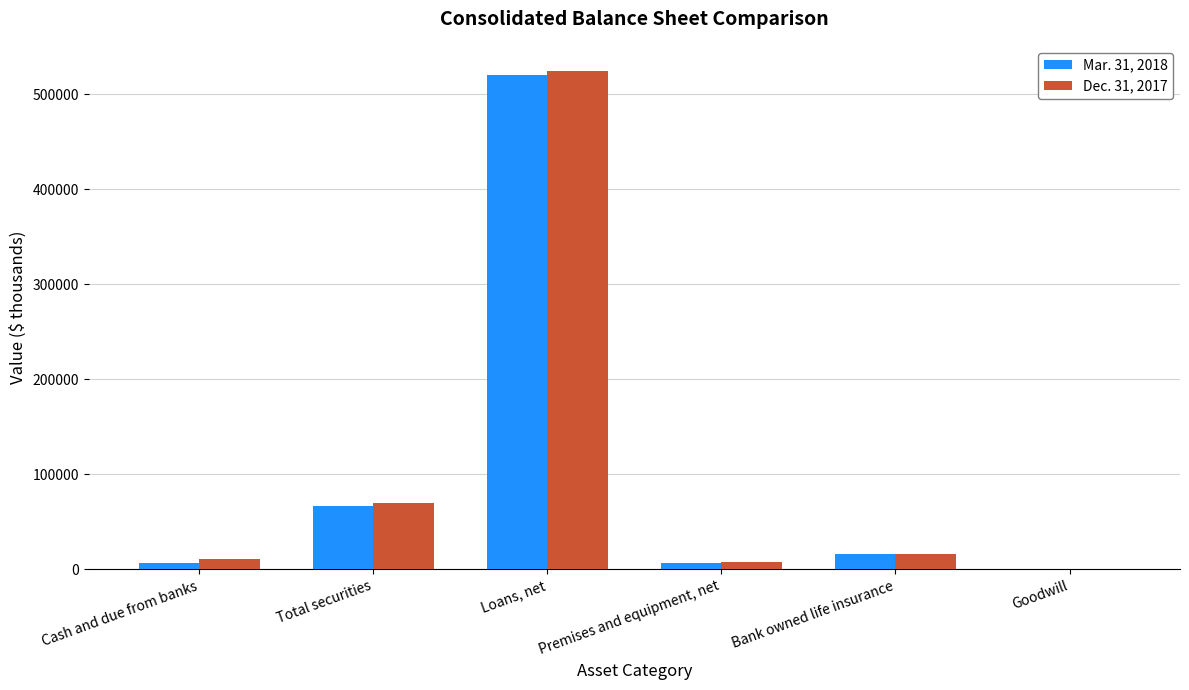

At which category is the sum across all series the highest?

Loans, net